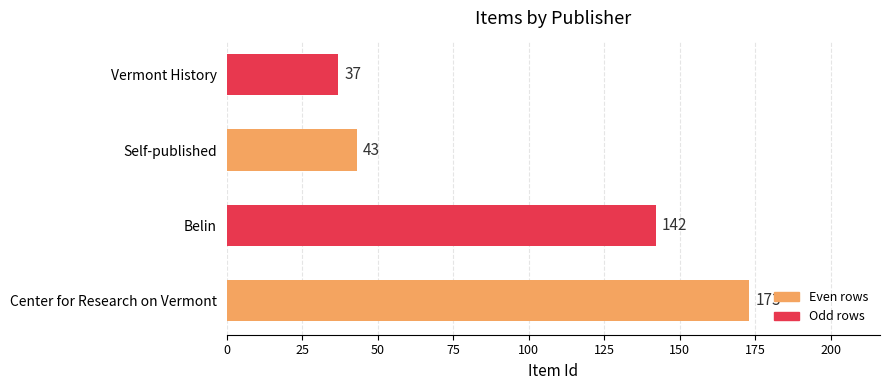

Which label corresponds to the smallest value in the chart?

Vermont History